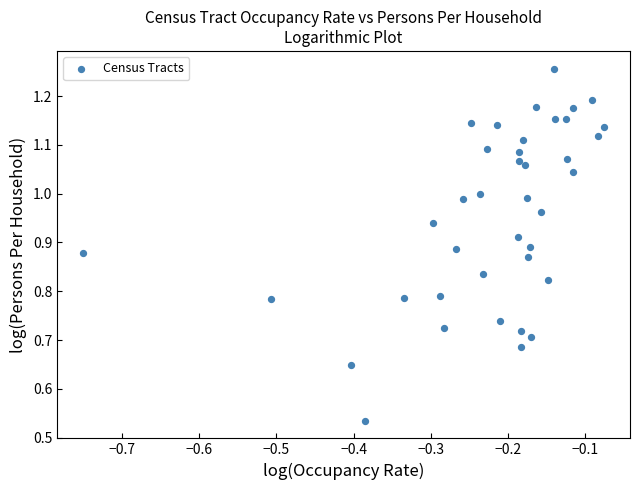

How many points are shown in the scatter plot?

39